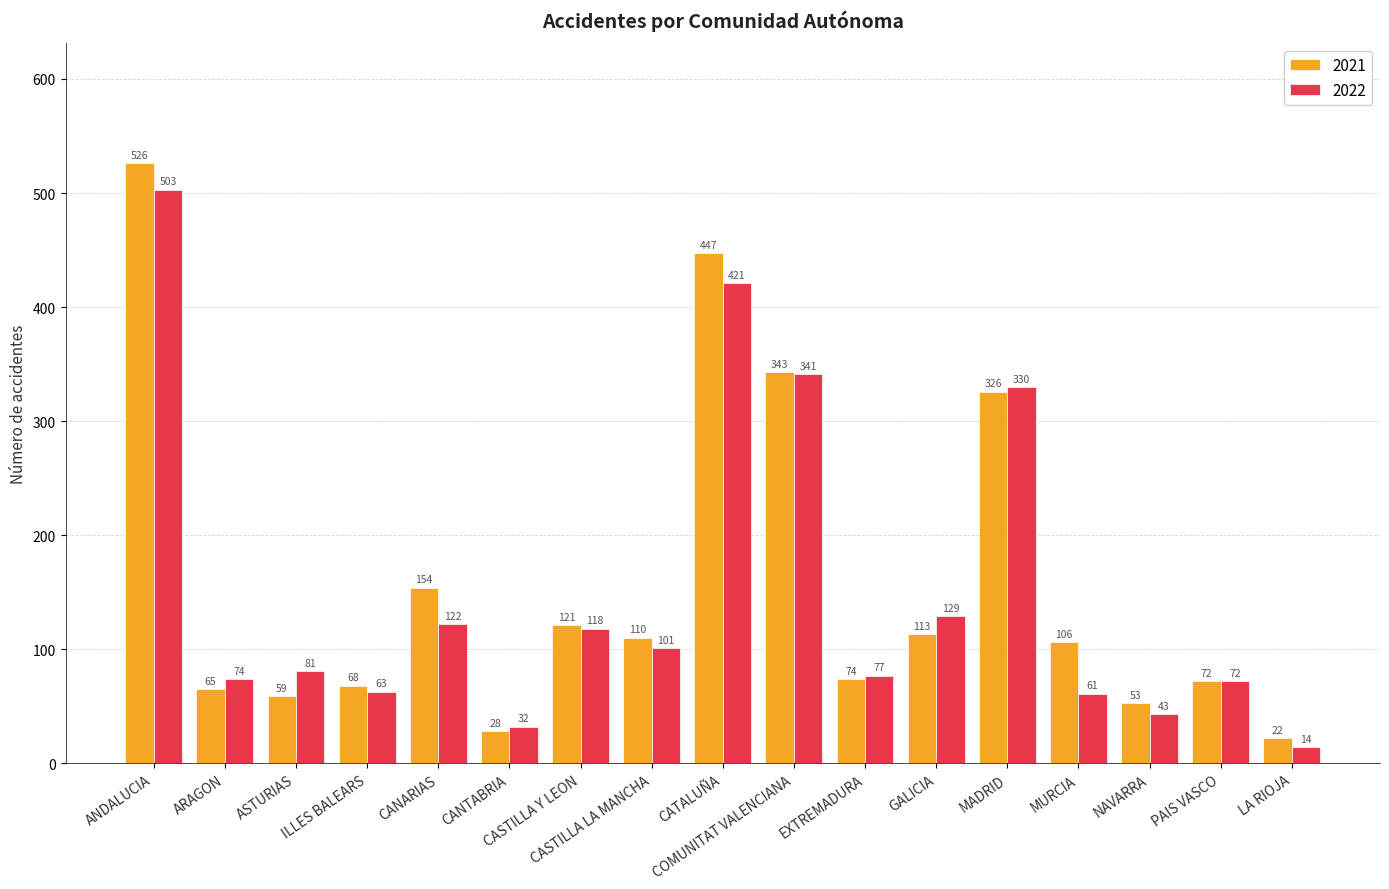

Which series has the largest range (max minus min)?

2021